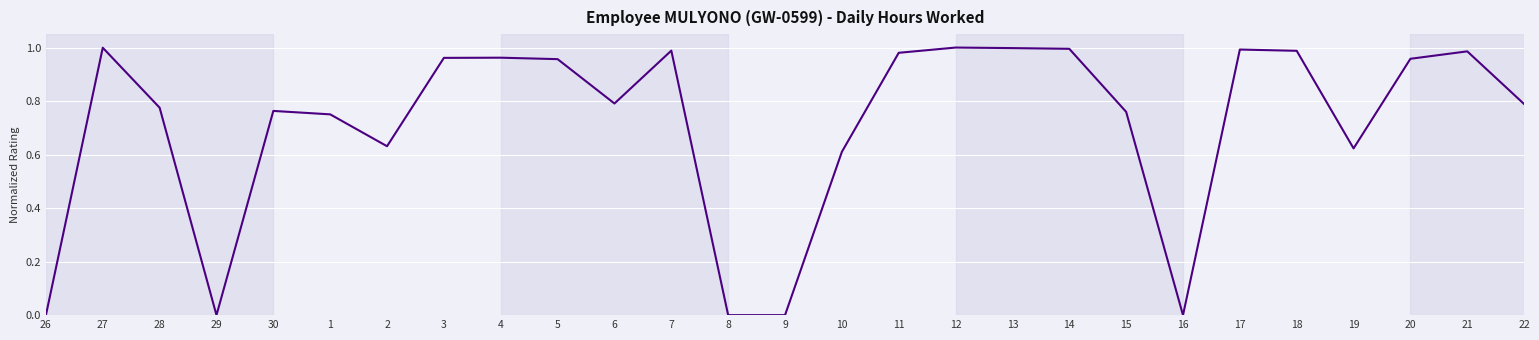

What position from the left is 13?

18